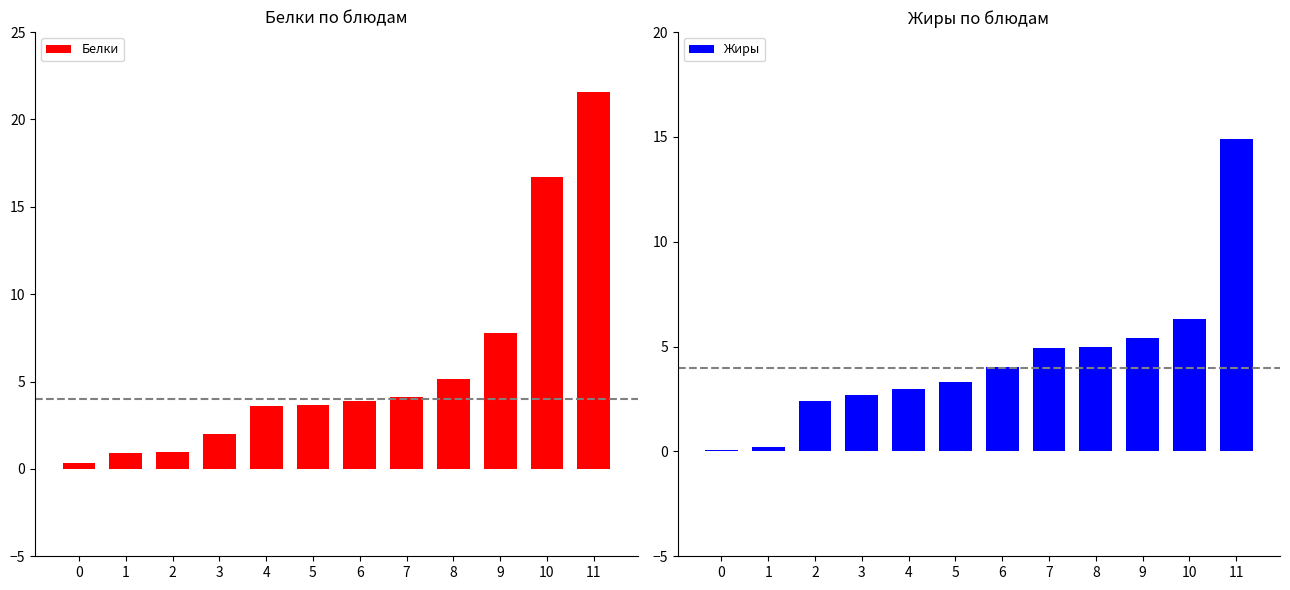

Where does the Белки series first go above 3?

4